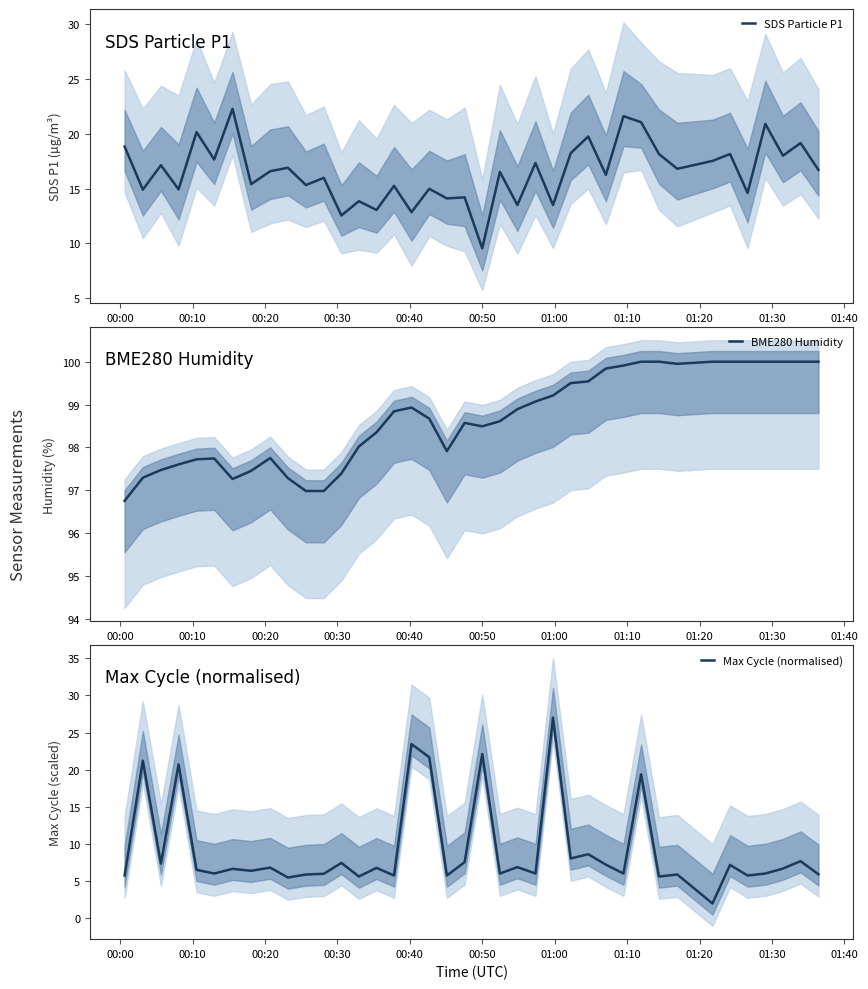

What is the lowest value of the Max Cycle (normalised) series?

2.0